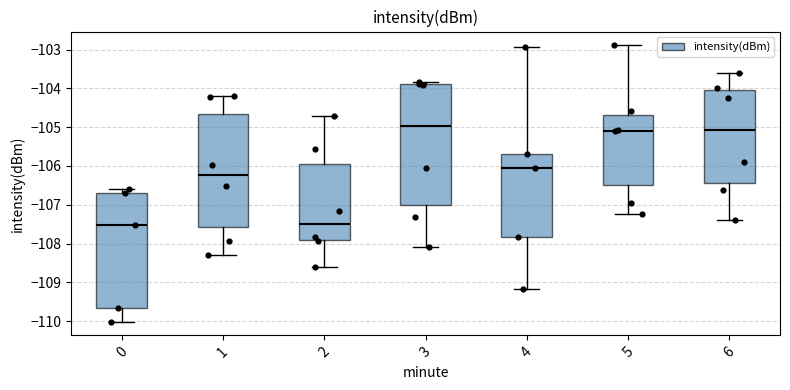

Reading left to right, read every box against the y-axis: the position of its median line, the range the box covers, and the ends of its whiskers. The values are not printed on the chart, so give them approximately, as read against the axis.

0: median -107.5, box -109.7 to -106.7, whiskers -110.0 to -106.6
1: median -106.2, box -107.6 to -104.7, whiskers -108.3 to -104.2
2: median -107.5, box -107.9 to -106.0, whiskers -108.6 to -104.7
3: median -105.0, box -107.0 to -103.9, whiskers -108.1 to -103.8
4: median -106.1, box -107.8 to -105.7, whiskers -109.2 to -102.9
5: median -105.1, box -106.5 to -104.7, whiskers -107.2 to -102.9
6: median -105.1, box -106.4 to -104.0, whiskers -107.4 to -103.6